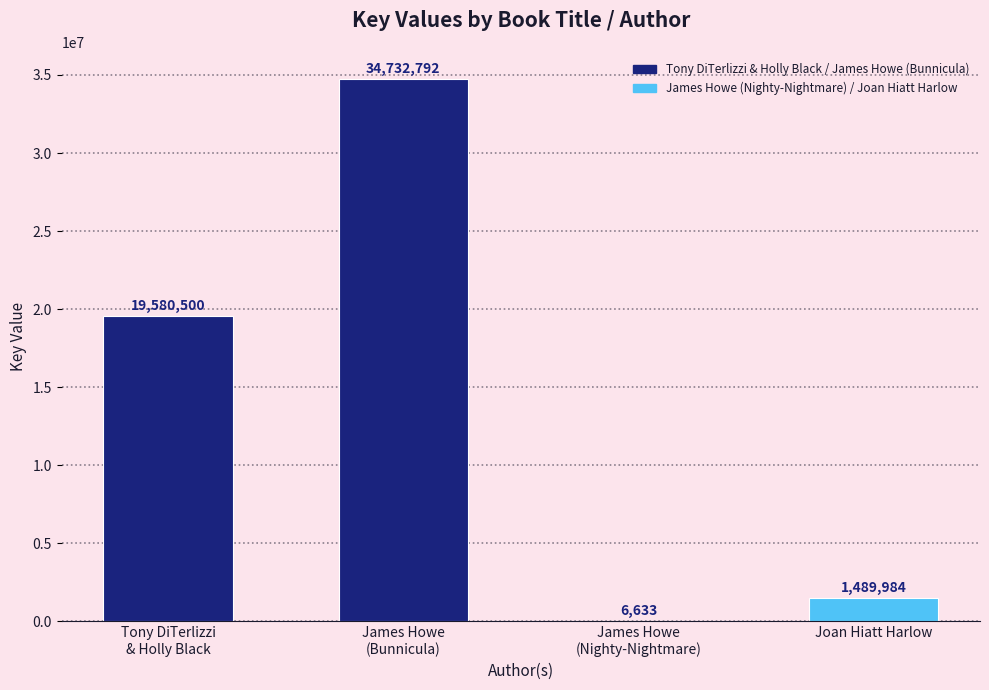

What is the greatest value displayed?

34732792